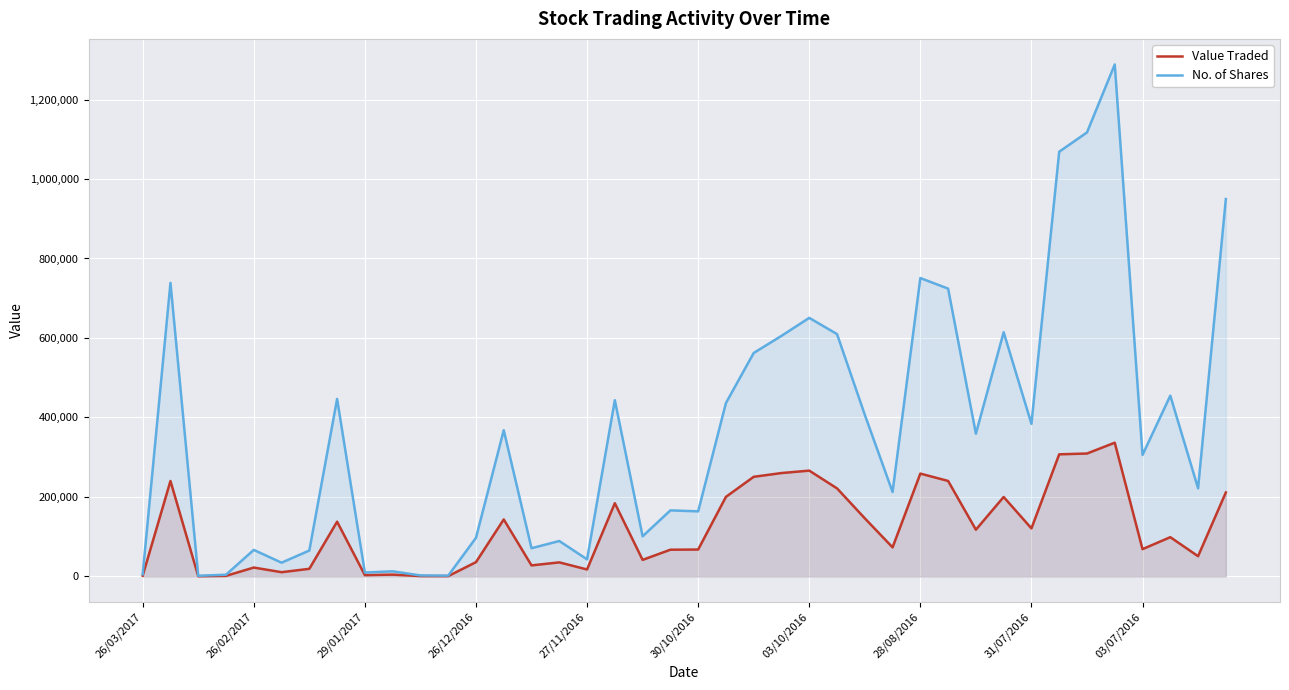

List the series in order of their peak value, highest first.

No. of Shares, Value Traded